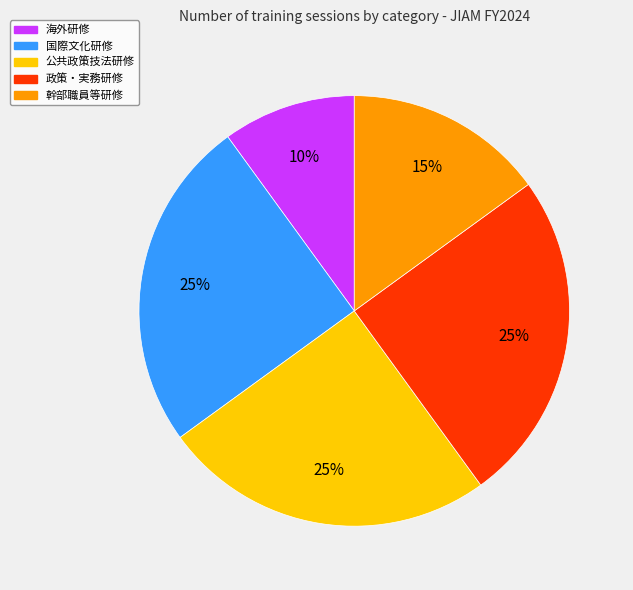

Count the number of slices in the pie.

5